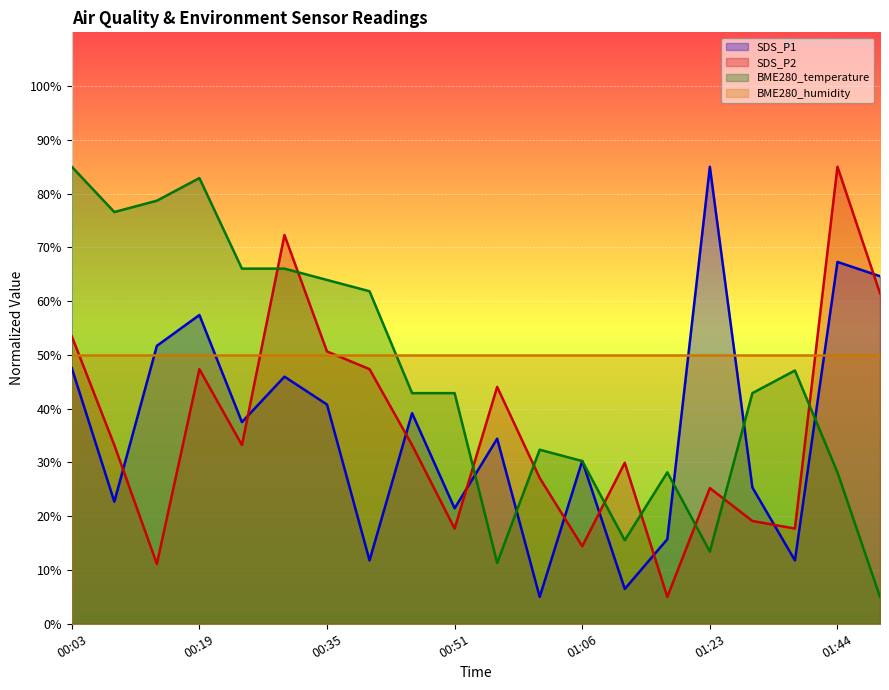

What is the greatest value displayed?

85.0